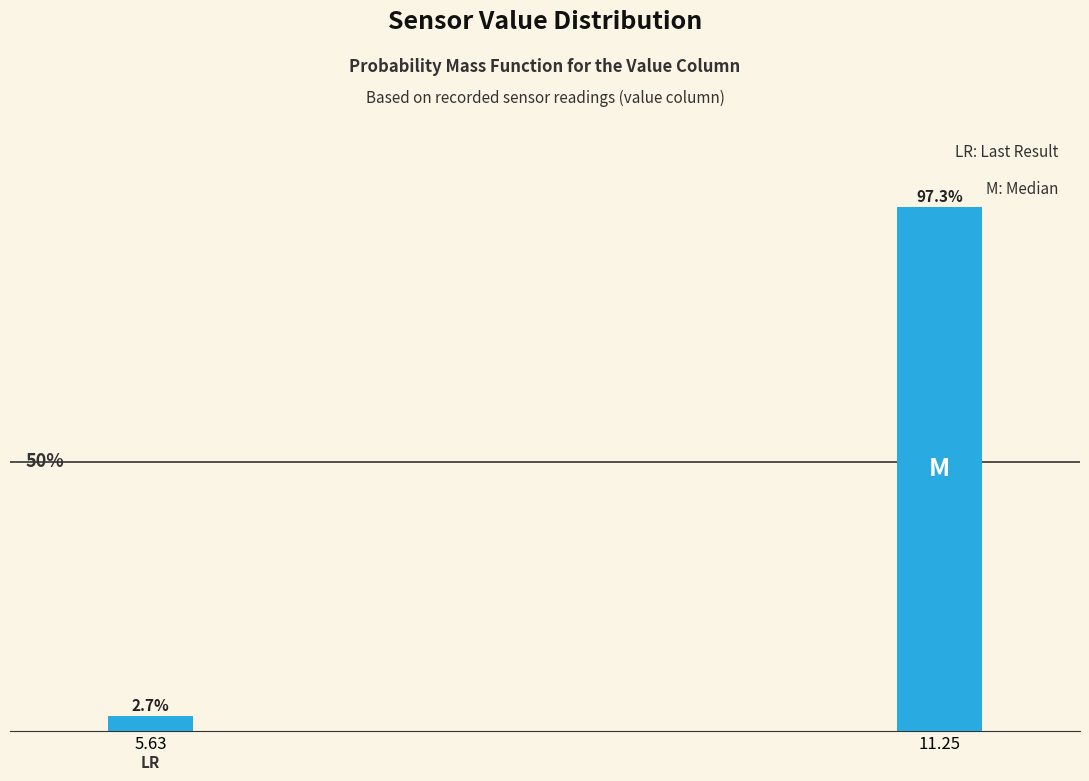

List the labels in order of value, largest first.

11.25, 5.63